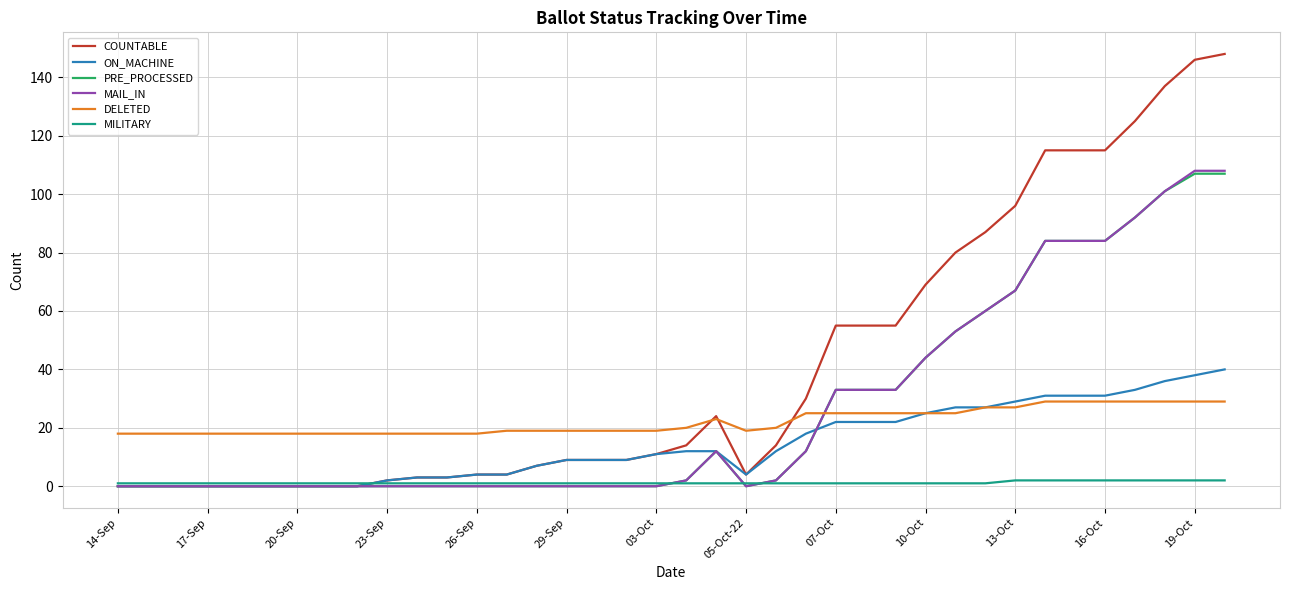

How many distinct data groups are displayed?

6